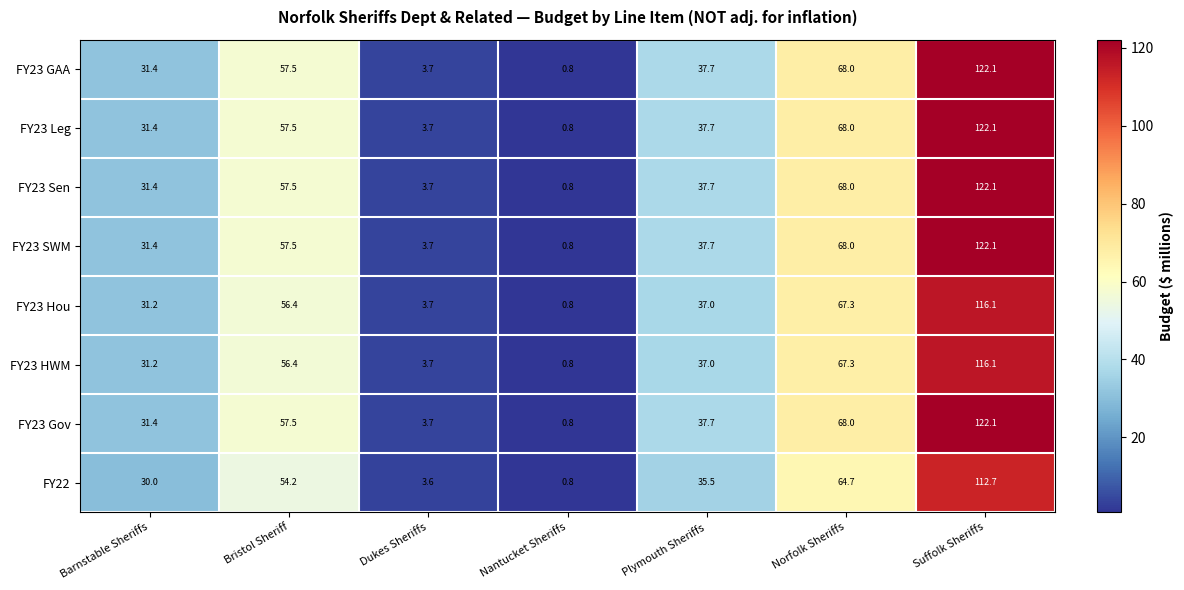

True or false: FY23 Gov has a value of 3.7 at Dukes Sheriffs.

True